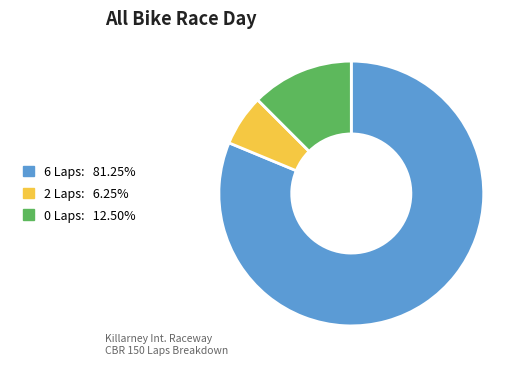

Is there any slice that represents more than half of the pie?

Yes